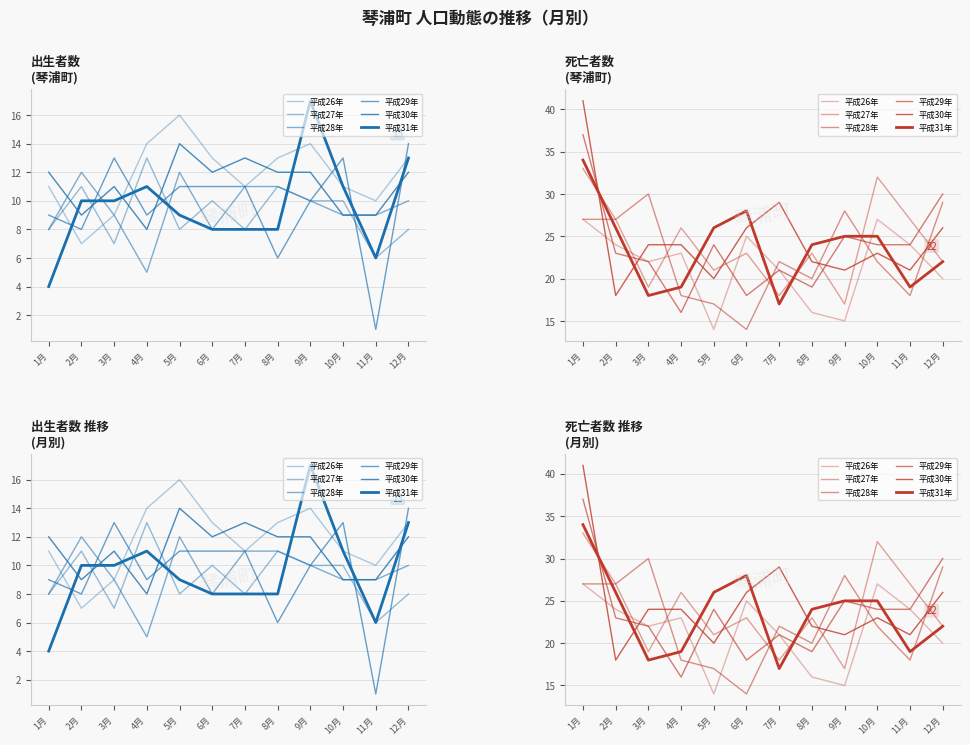

What is the label of the 3rd point from the left?

3月